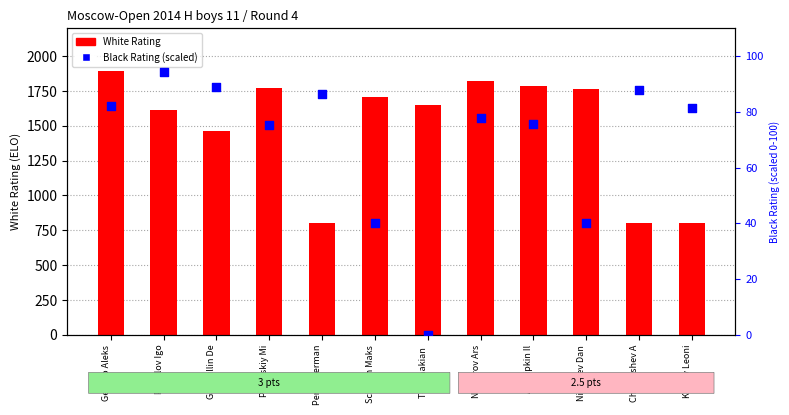

Which series contains the lowest Y value?

Black Rating (normalized)